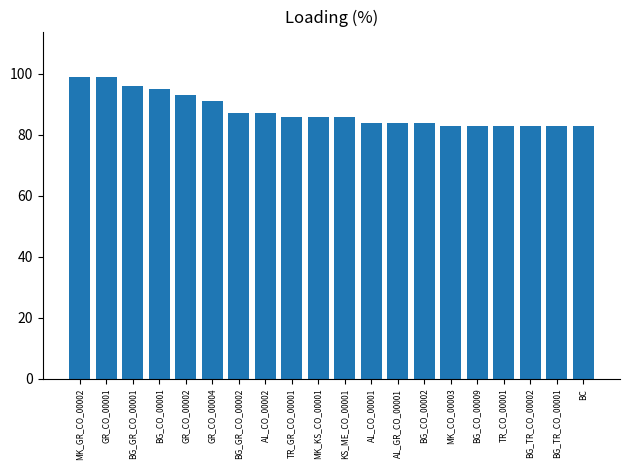

At which label does the data first exceed 86?

MK_GR_CO_00002